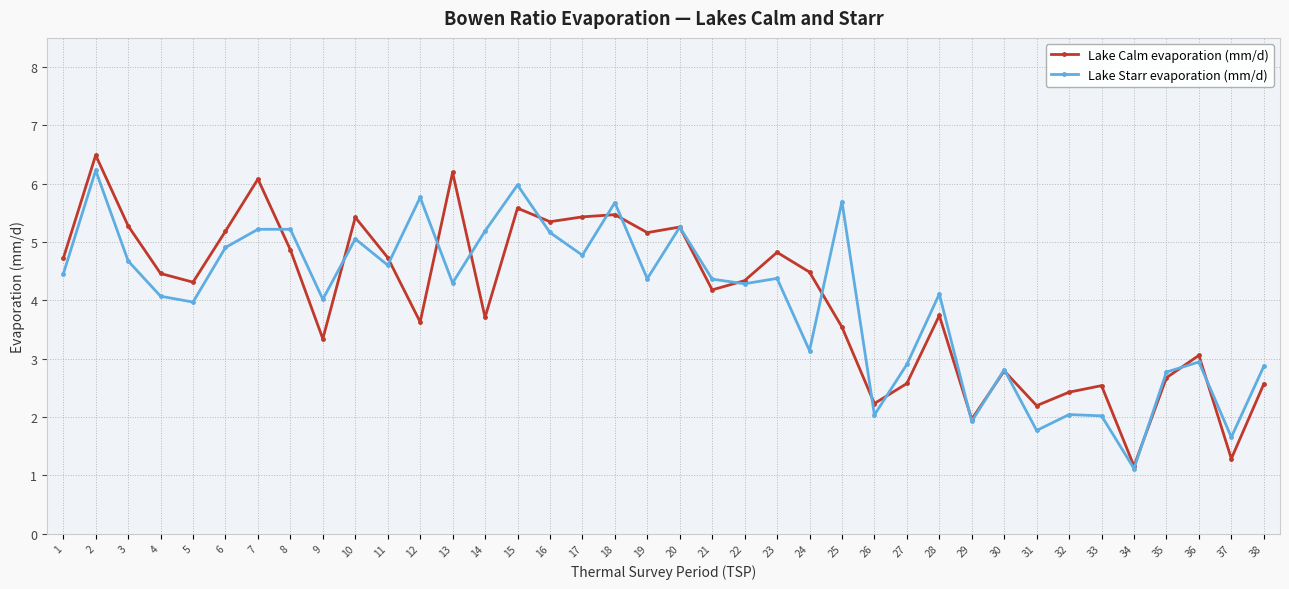

What are all the series names shown in the legend?

Lake Calm evaporation (mm/d), Lake Starr evaporation (mm/d)